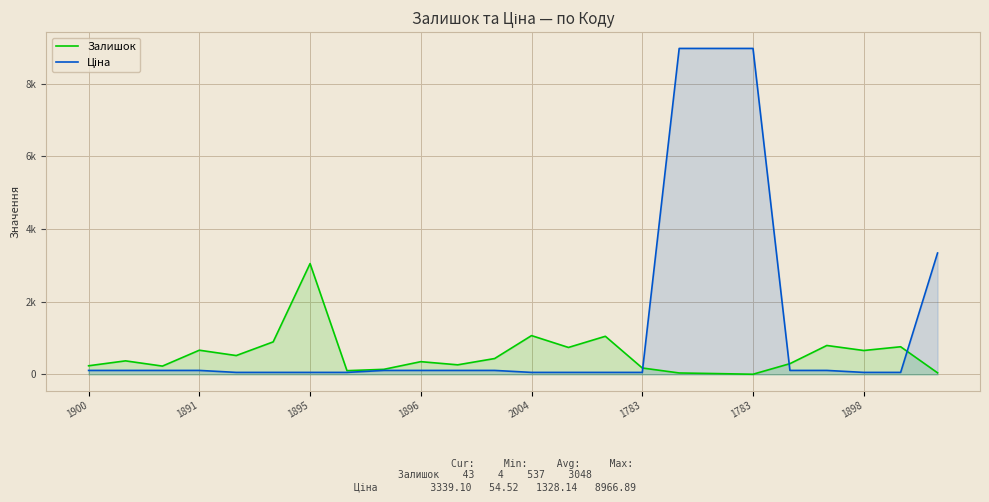

At how many categories does at least one series exceed 1040?

7